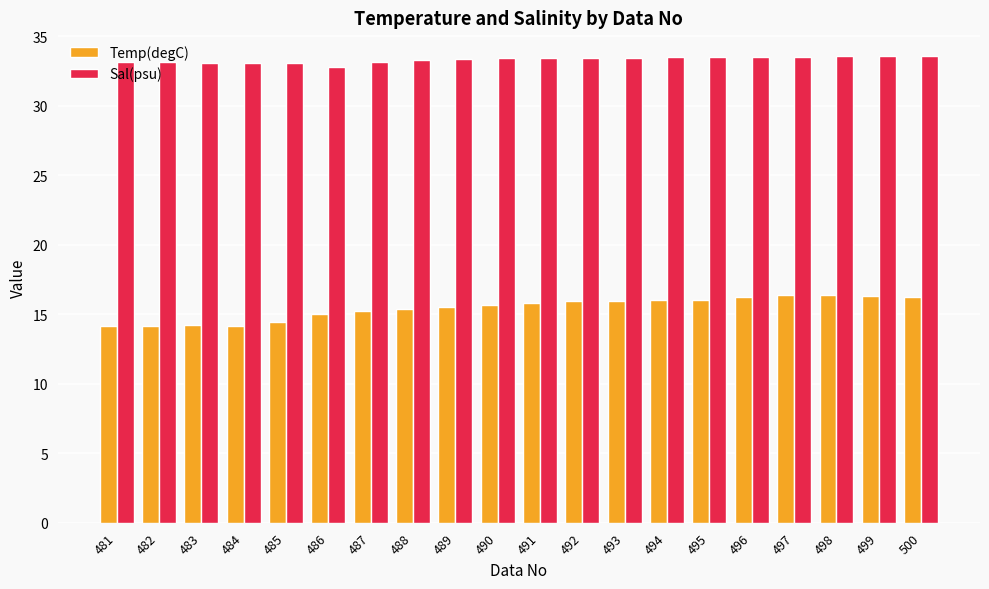

What is the sum of the Sal(psu) values at 498 and 486?

66.4